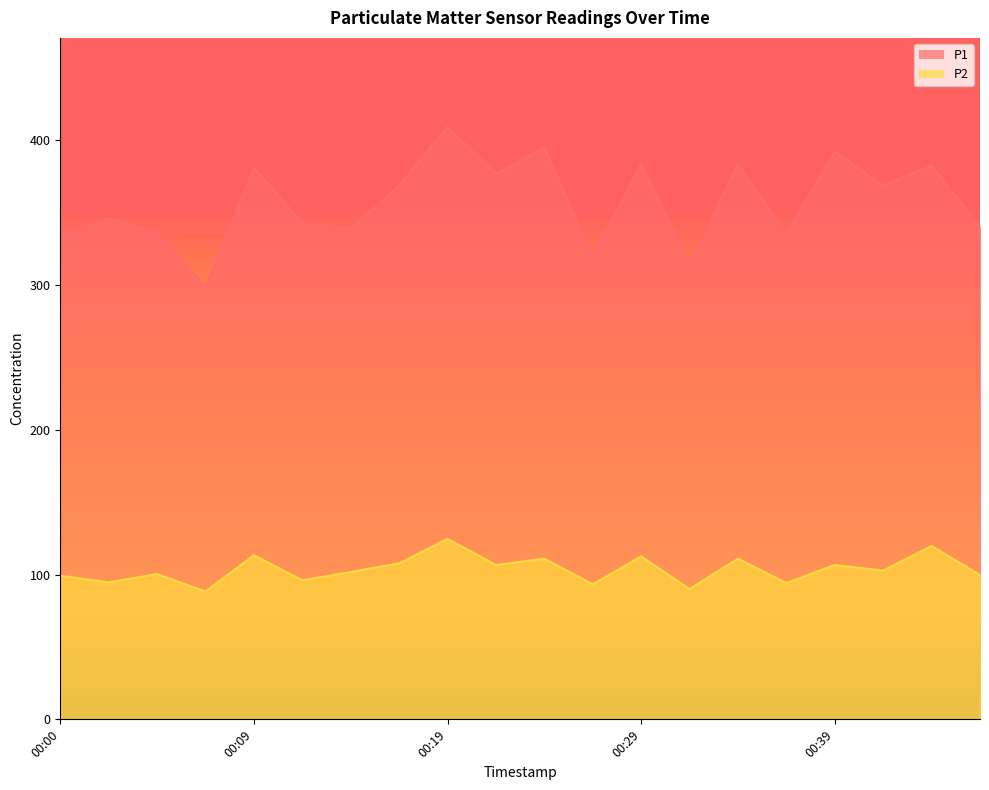

Does the chart have visible grid lines?

No